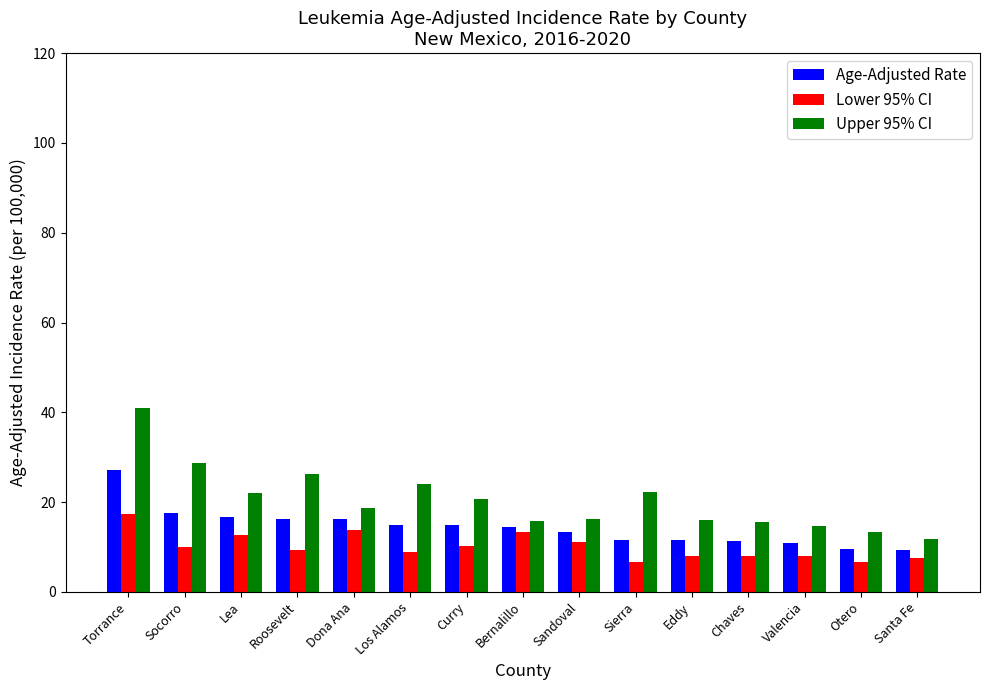

What are all the series names shown in the legend?

Age-Adjusted Rate, Lower 95% CI, Upper 95% CI